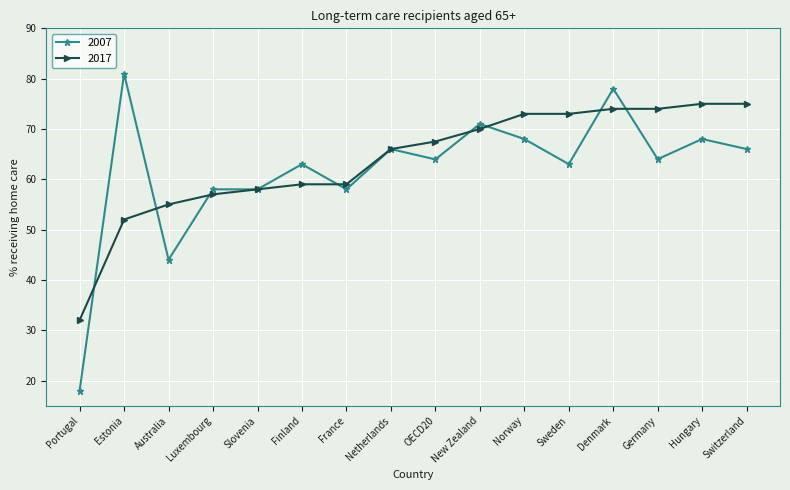

Which series has the widest spread of values?

2007